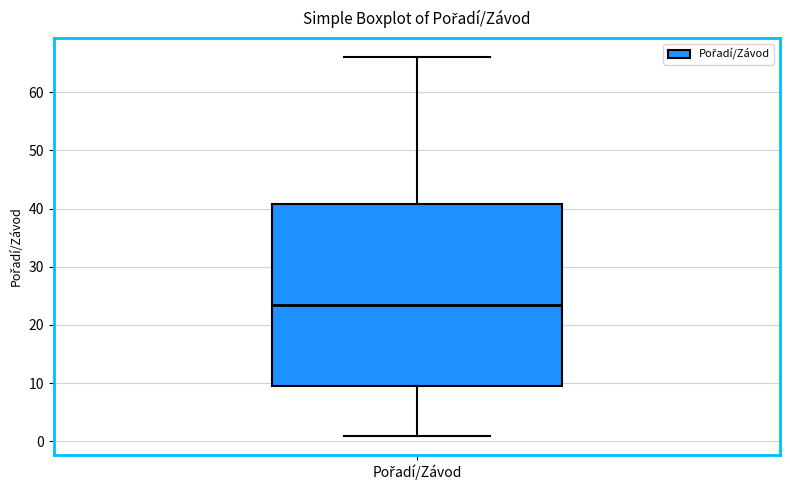

Where does the median line of the box for Pořadí/Závod sit on the y-axis? The values are not printed on the chart, so give them approximately, as read against the axis.

24